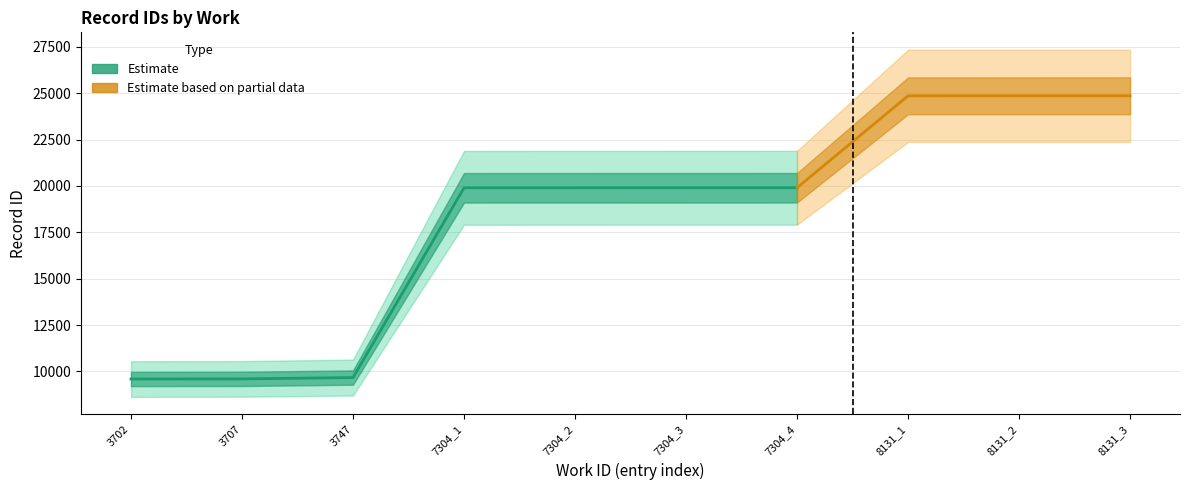

What is the average value of the id_upper series?

18302